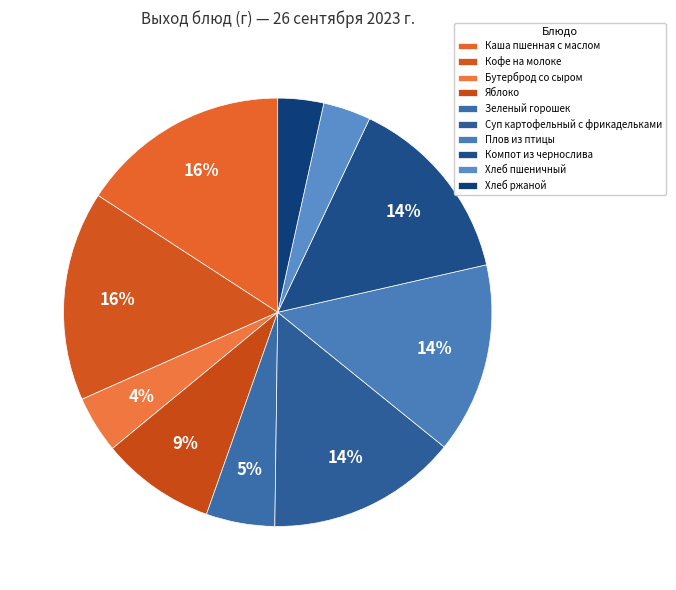

Is it true that Плов из птицы is 8% of the pie?

False